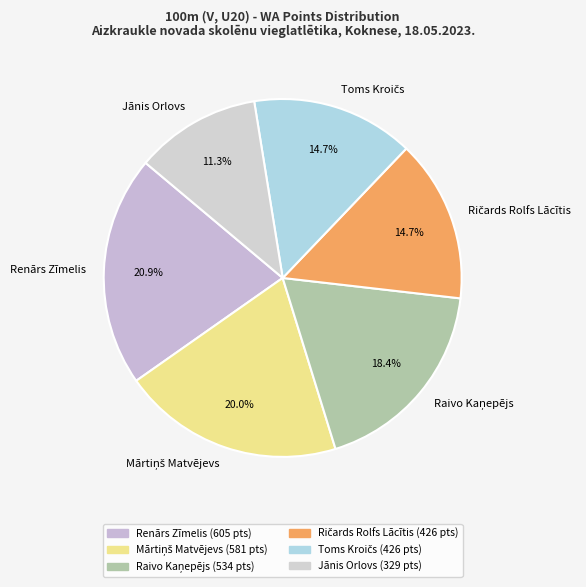

How many slices are in this pie chart?

6